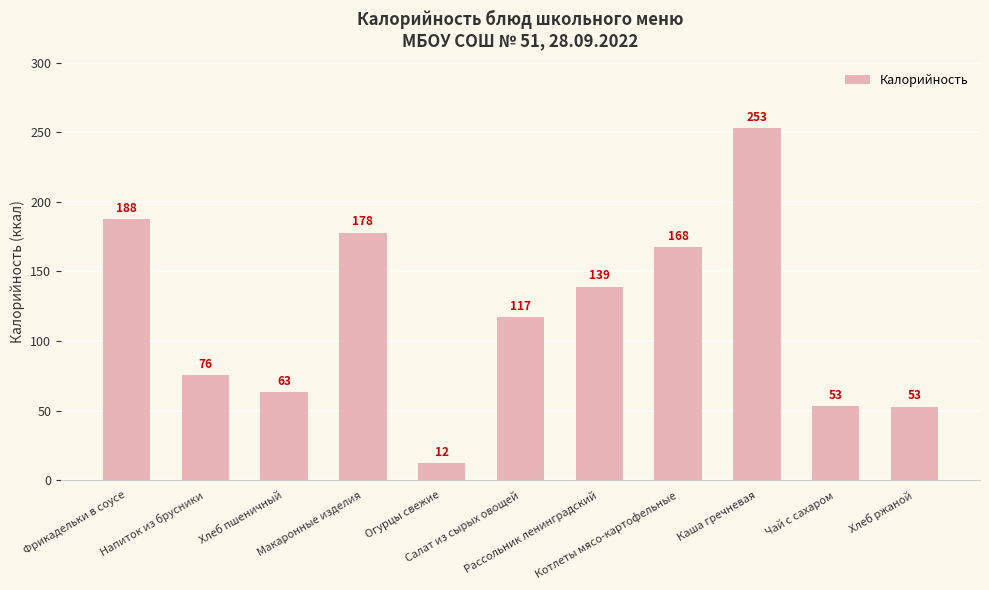

Is it true that the value at Котлеты мясо-картофельные is 167.6?

True